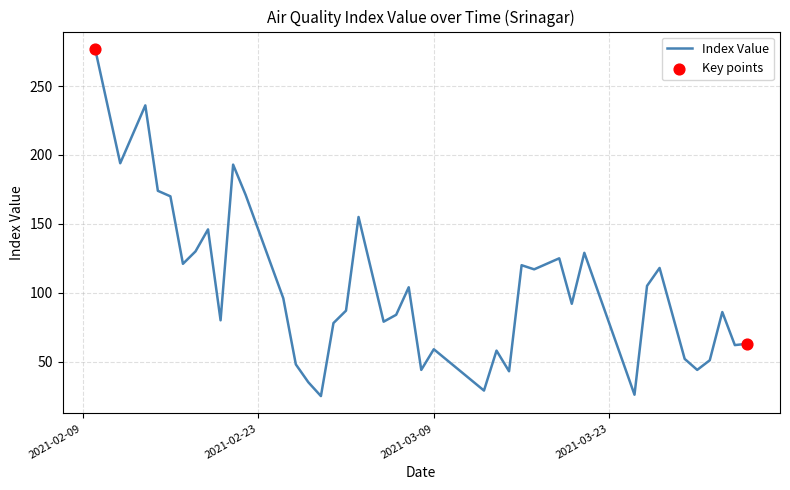

What is the maximum value shown in the chart?

277